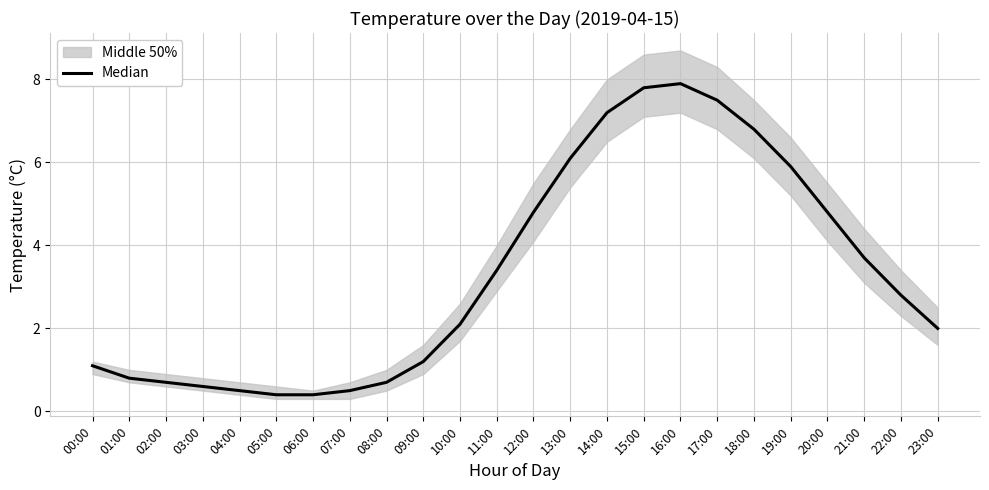

What is the change in value from 11:00 to 21:00?

+0.3